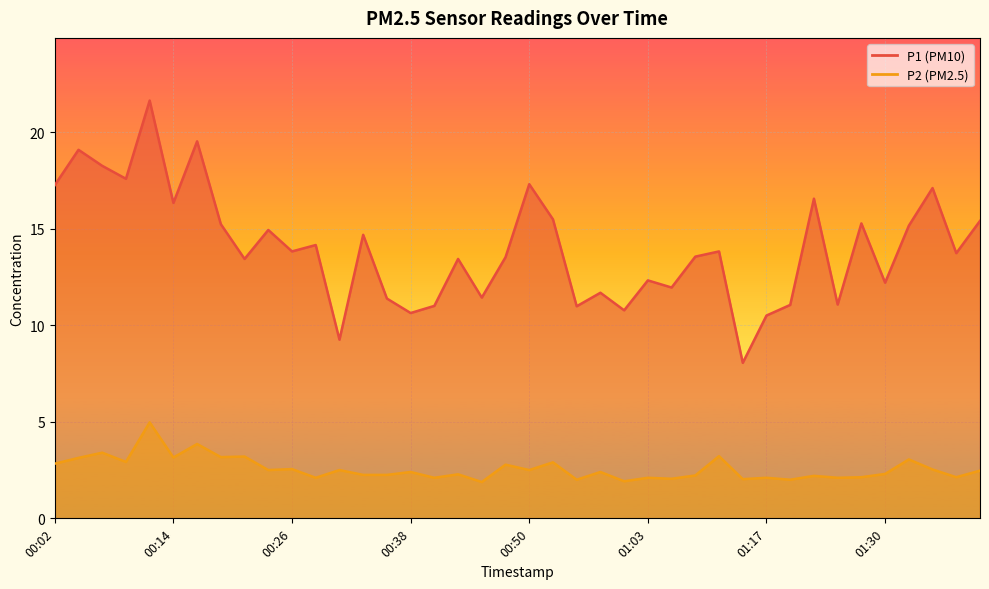

Is the value of P2 at 00:48 greater than the value of P1 at 01:30?

No